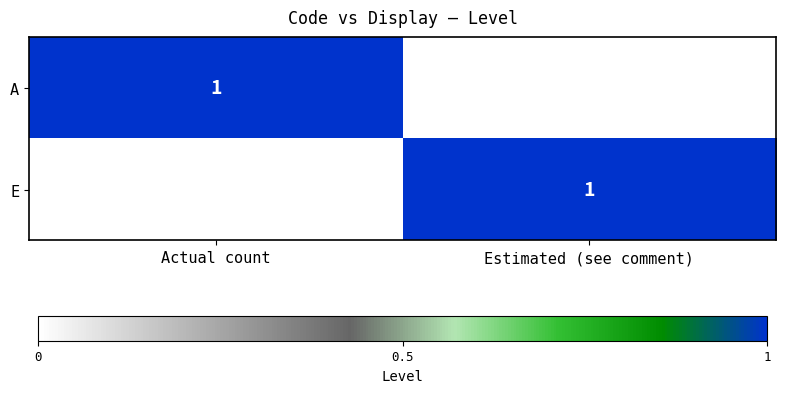

Where is E nearest to the value 0?

Actual count